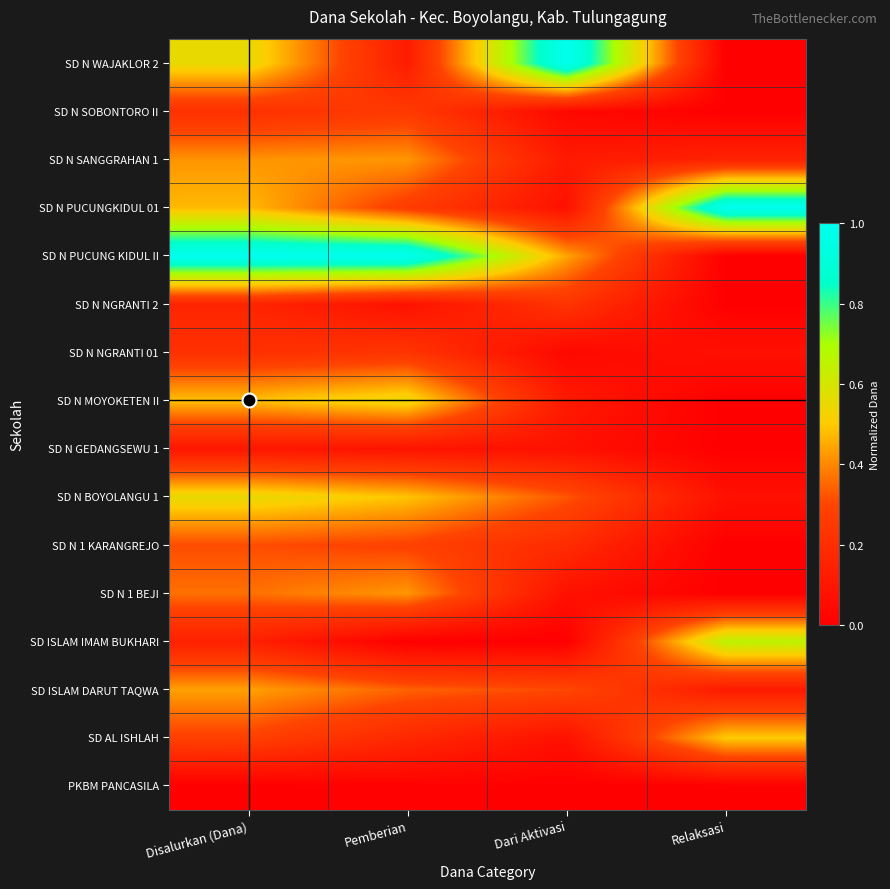

Between Pemberian and Relaksasi, which is larger?

Pemberian